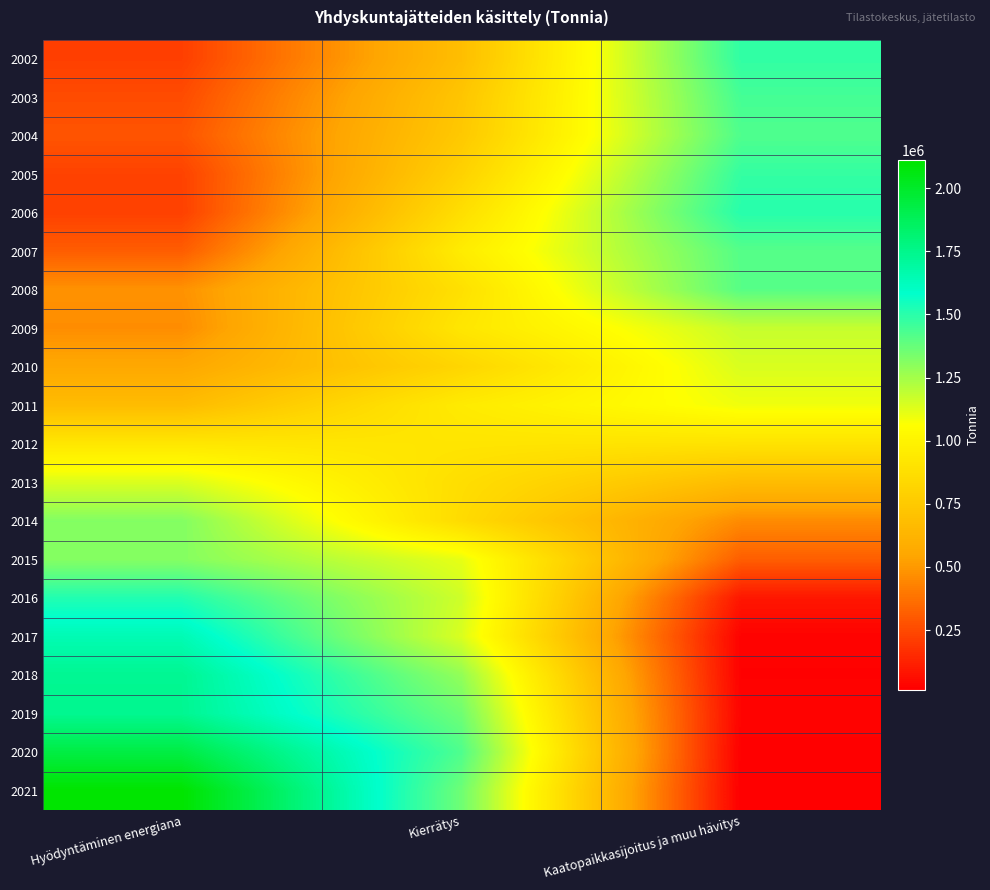

Rank the series at Kierrätys from lowest to highest value.

2002, 2003, 2004, 2005, 2010, 2014, 2013, 2006, 2008, 2012, 2009, 2011, 2007, 2015, 2017, 2016, 2018, 2019, 2021, 2020